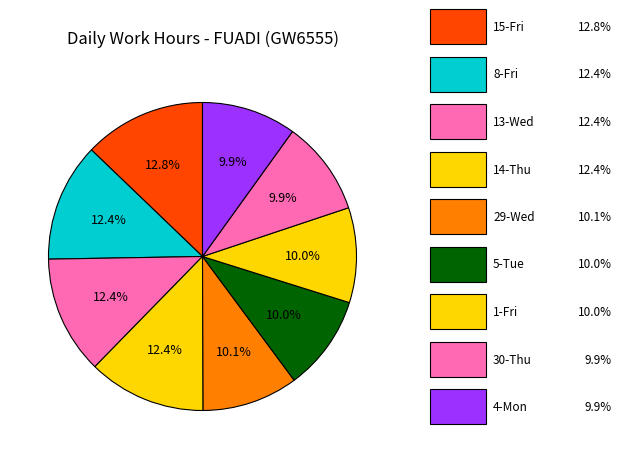

Which slice is the largest?

15-Fri